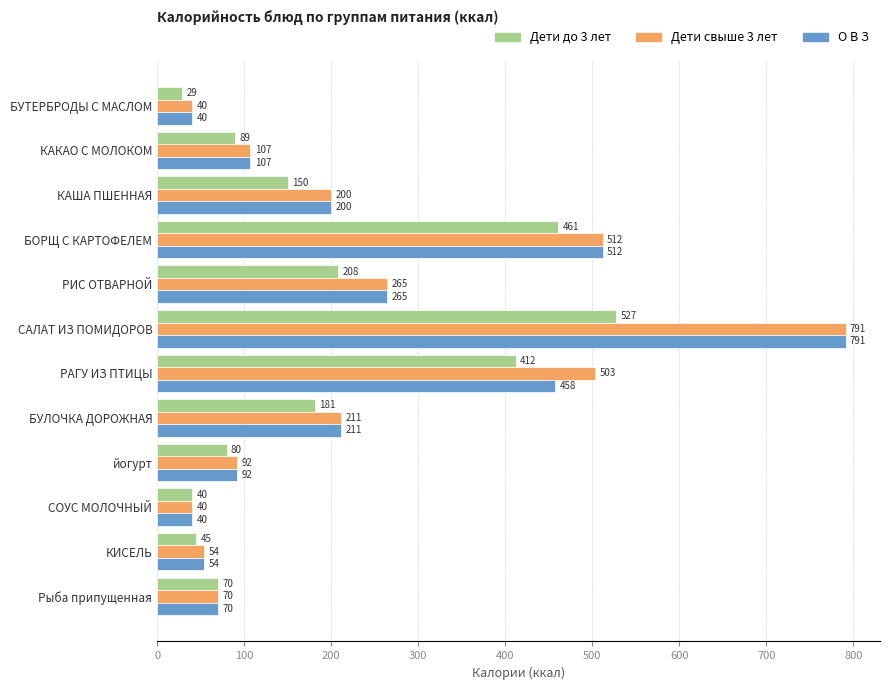

What is the difference between the maximum and minimum values in the Дети до 3 лет series?

498.8